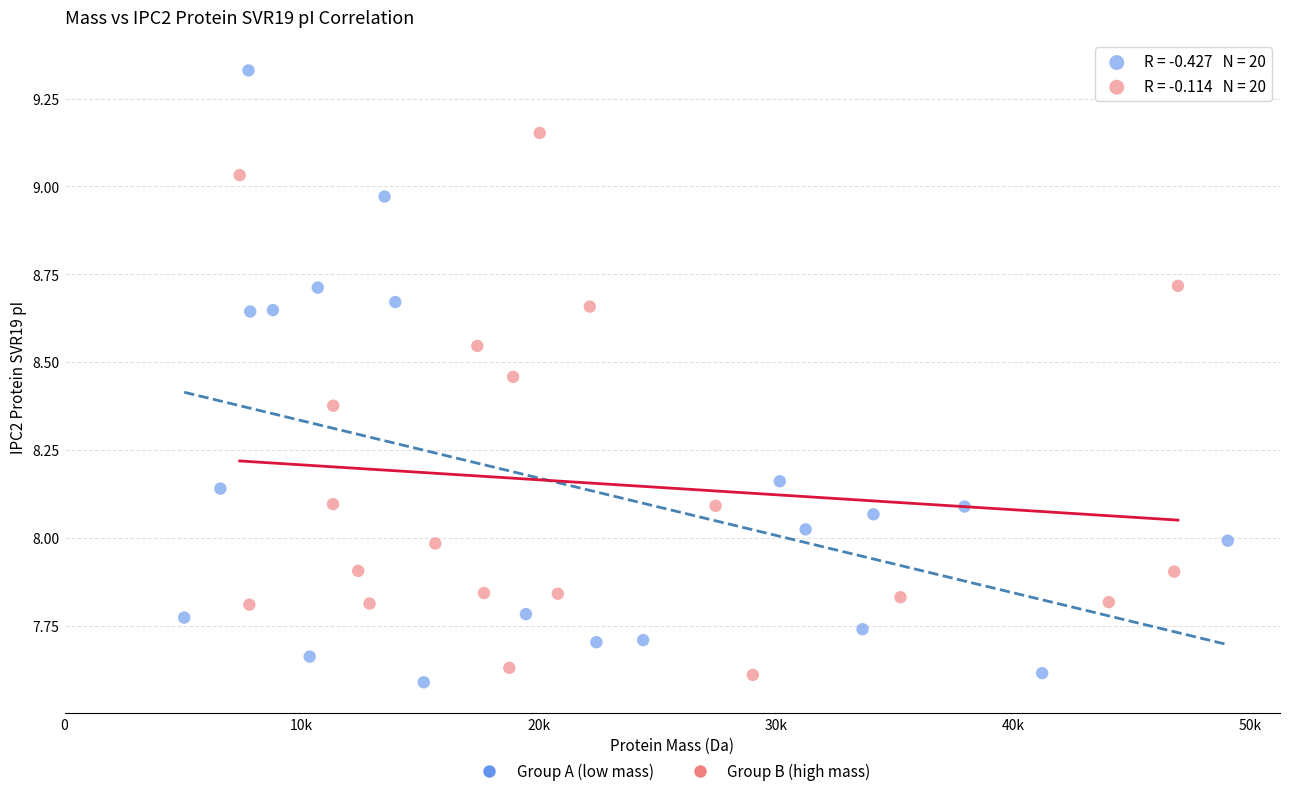

Which series contains the highest Y value?

Group A (low mass)